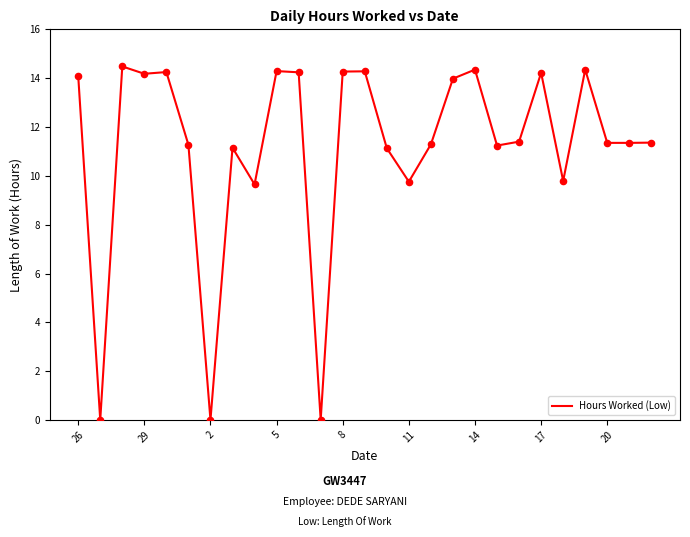

What is the difference between the maximum and minimum values?

14.5